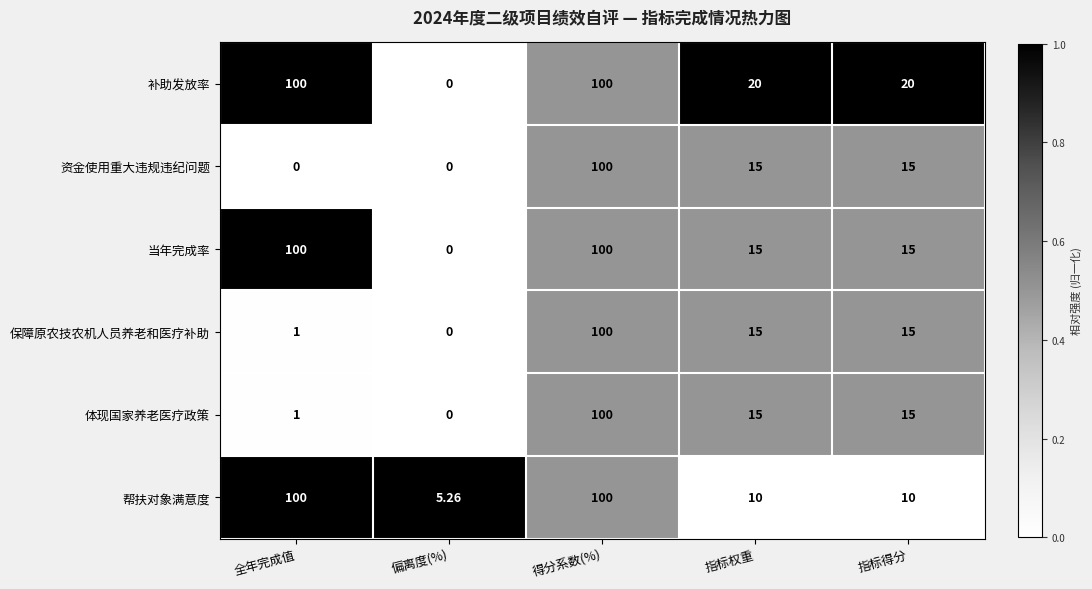

Which category has the lowest value in the 帮扶对象满意度 series?

偏离度(%)